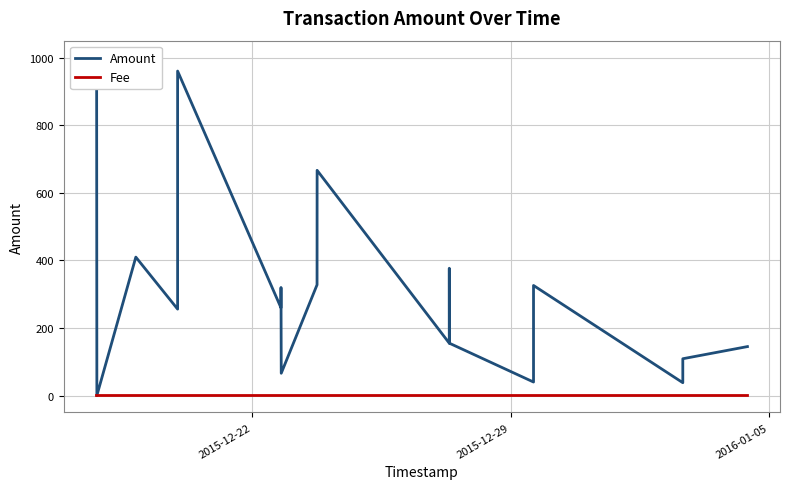

How many intersections are there between Fee and Amount?

2